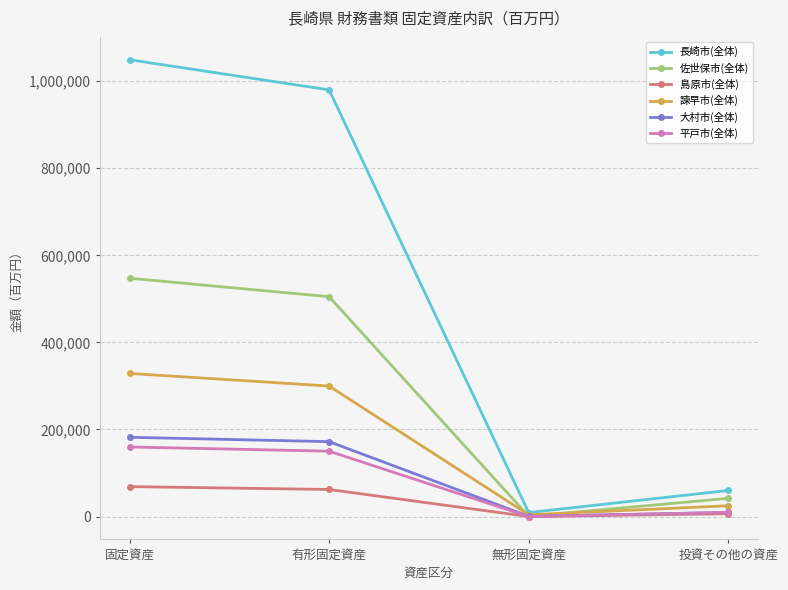

What value does the 大村市(全体) series have at 無形固定資産, to the nearest 100?

600